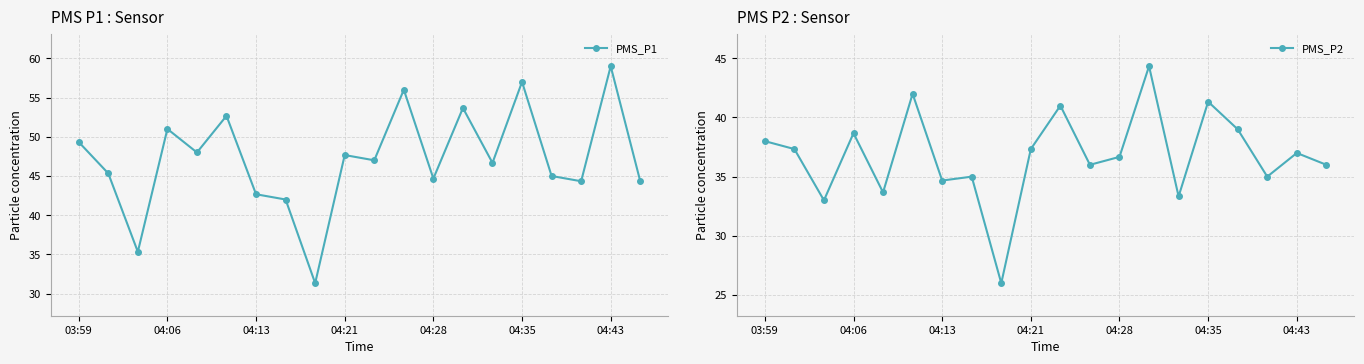

How many data points in PMS_P1 are less than 47?

10